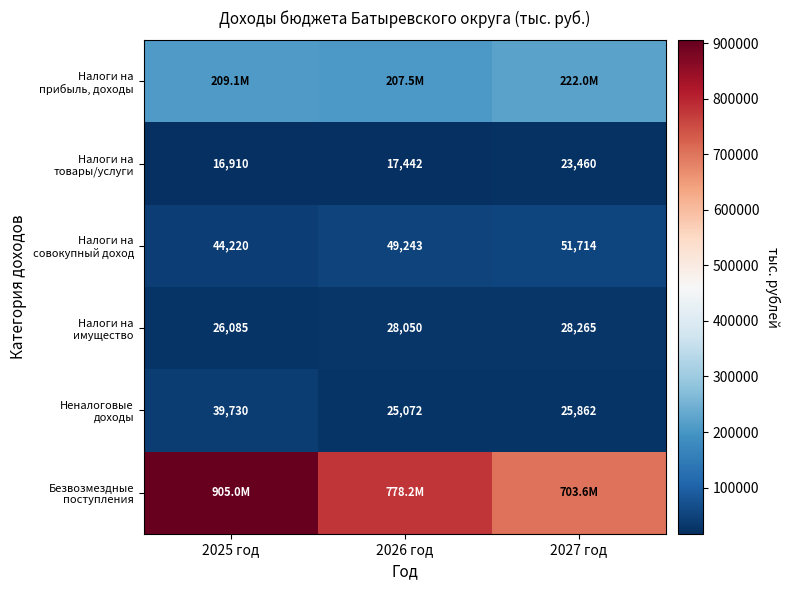

Count the number of data series in this chart.

6